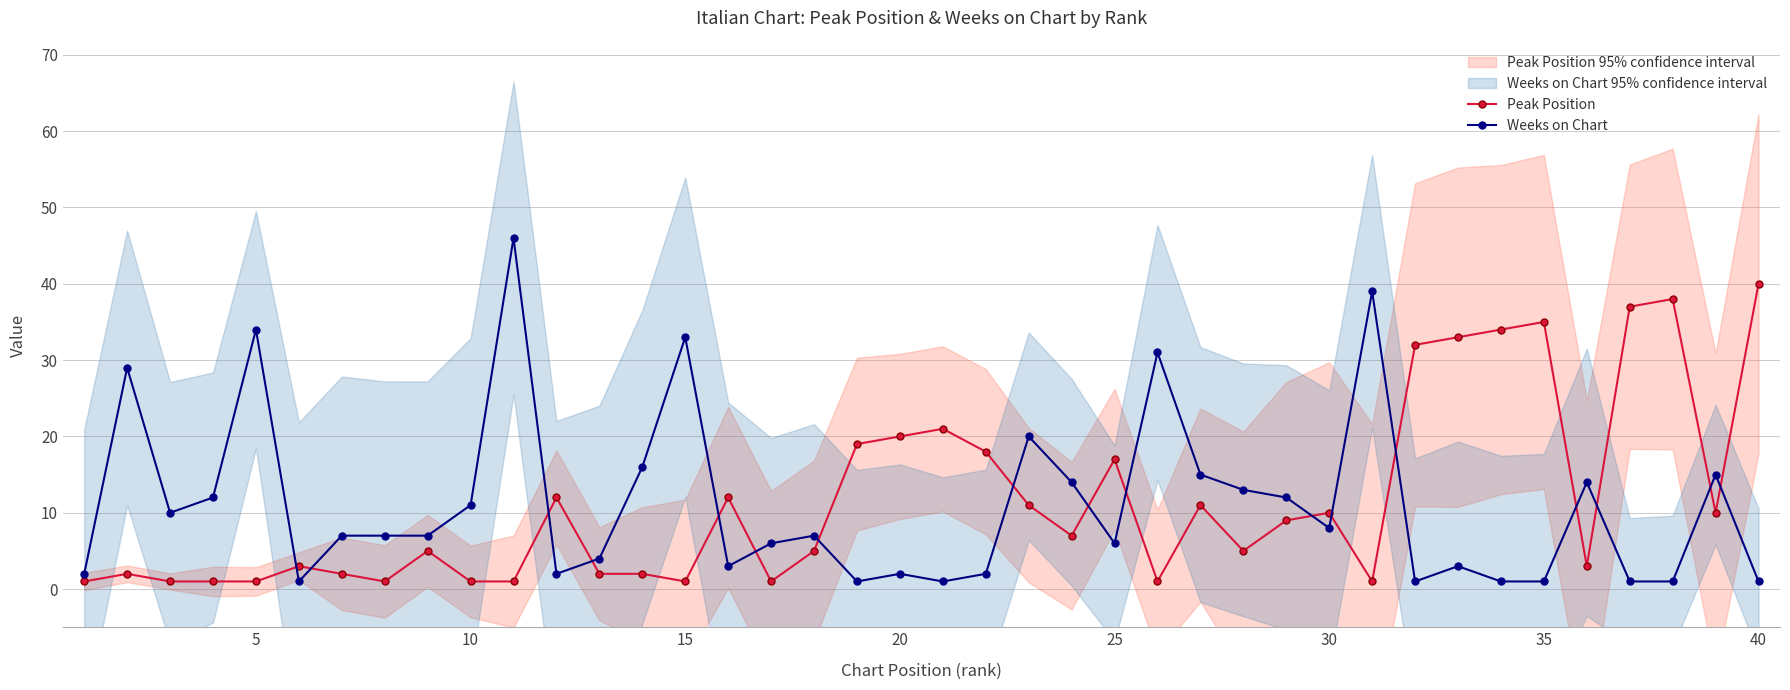

What is the maximum value for Weeks on Chart?

46